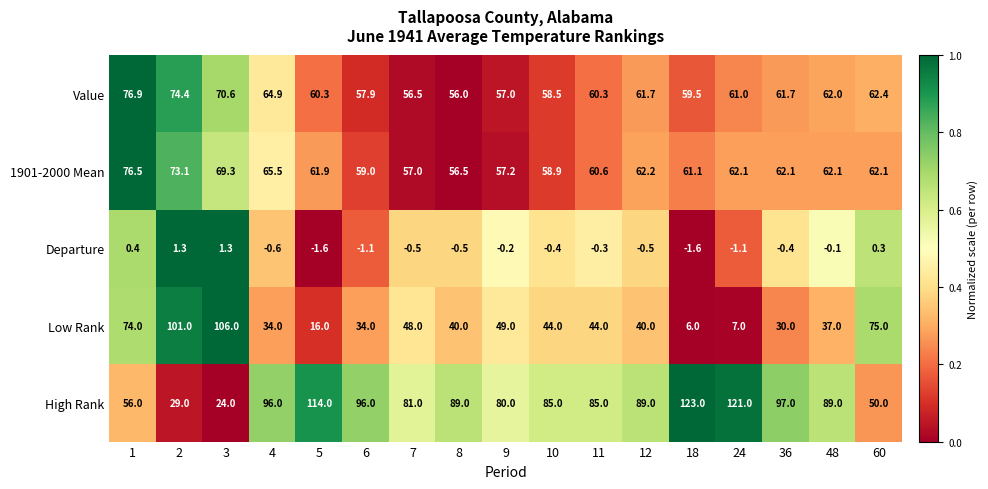

How many categories are shown in the chart?

17